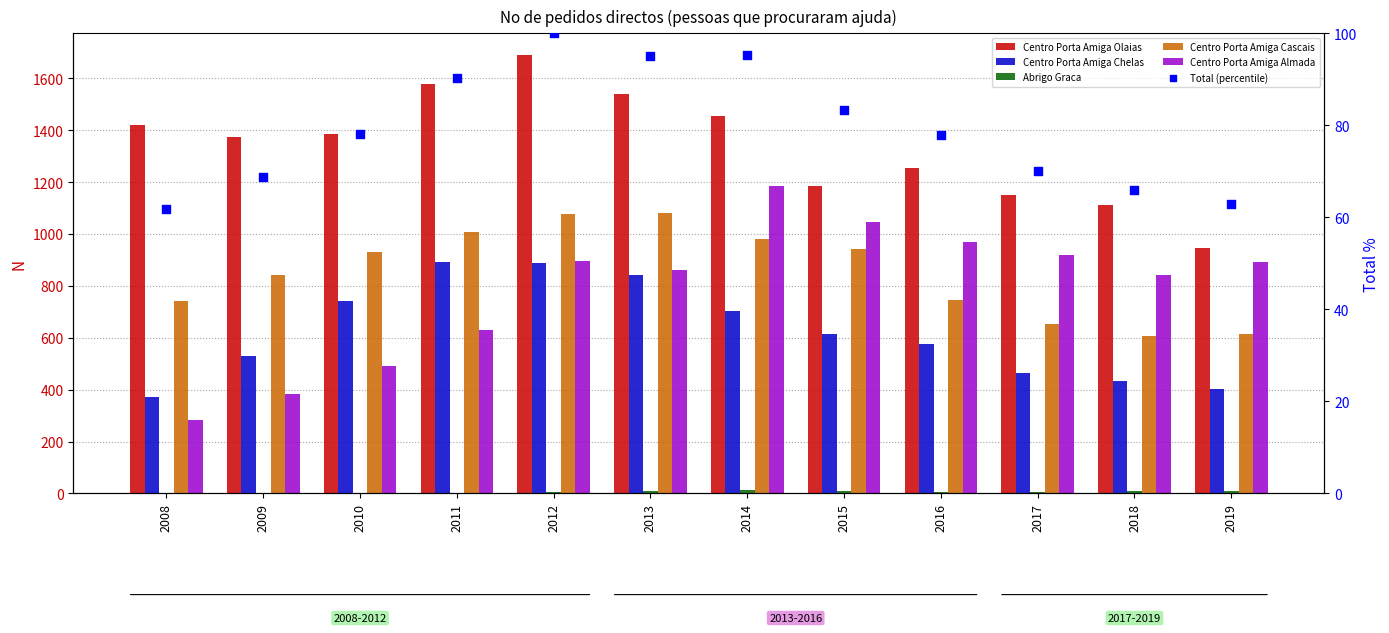

Is the value of Abrigo Graca at 2012 greater than the value of Centro Porta Amiga Almada at 2018?

No